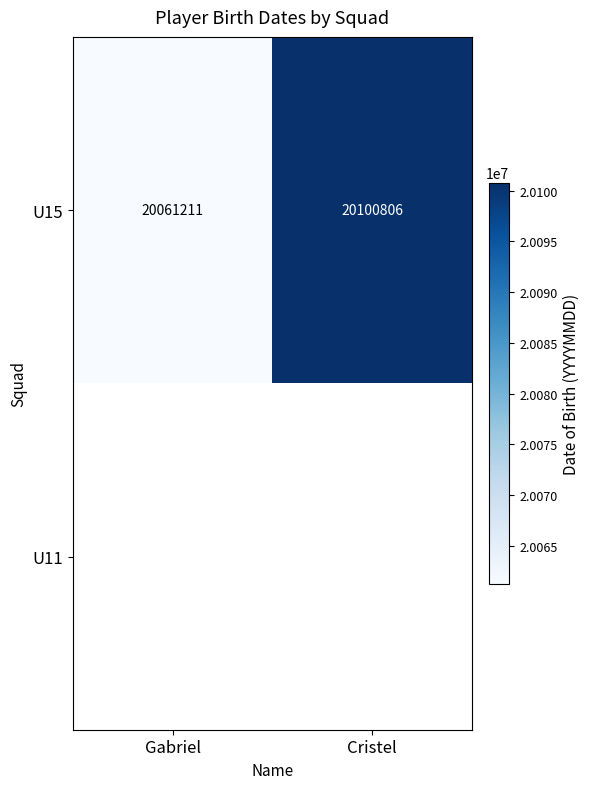

At which label is U15 closest to 20081008?

Gabriel